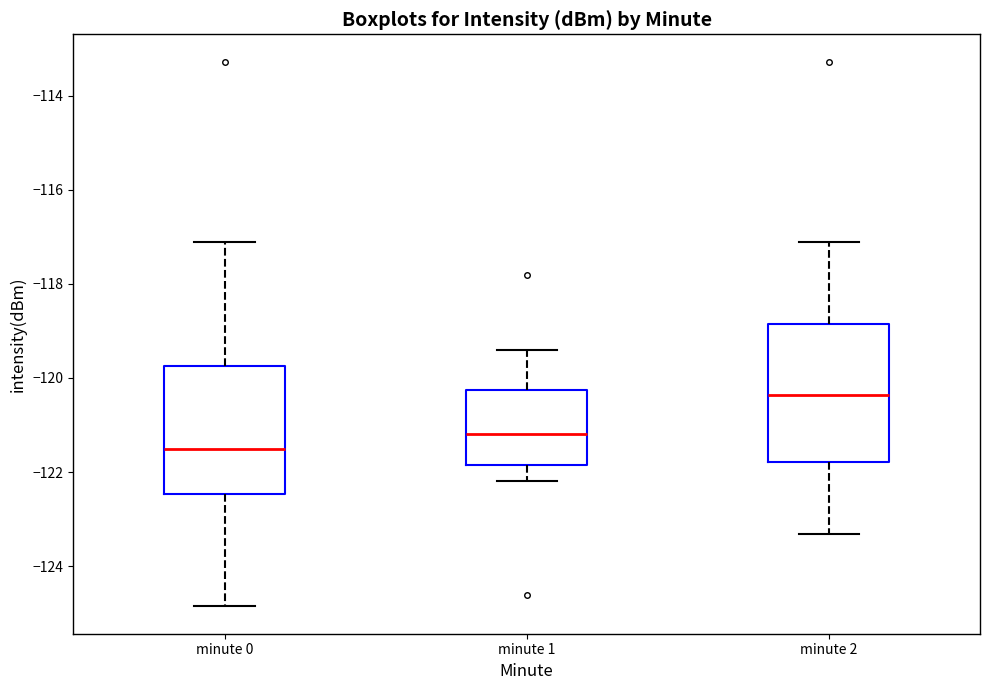

Reading left to right, read every box against the y-axis: the position of its median line, the range the box covers, and the ends of its whiskers. The values are not printed on the chart, so give them approximately, as read against the axis.

minute 0: median -121.6, box -122.4 to -119.8, whiskers -124.8 to -117.2
minute 1: median -121.2, box -121.8 to -120.2, whiskers -122.2 to -119.4
minute 2: median -120.4, box -121.8 to -118.8, whiskers -123.4 to -117.2